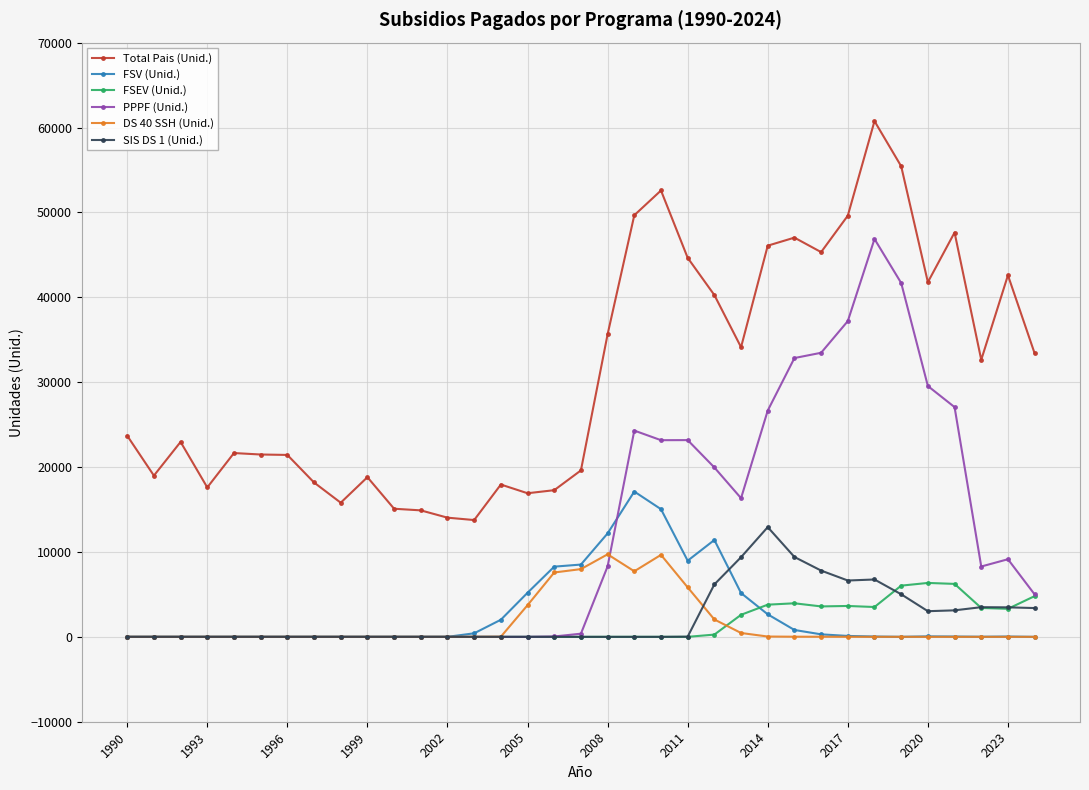

True or false: Total Pais (Unid.) and DS 40 SSH (Unid.) cross at least once.

False